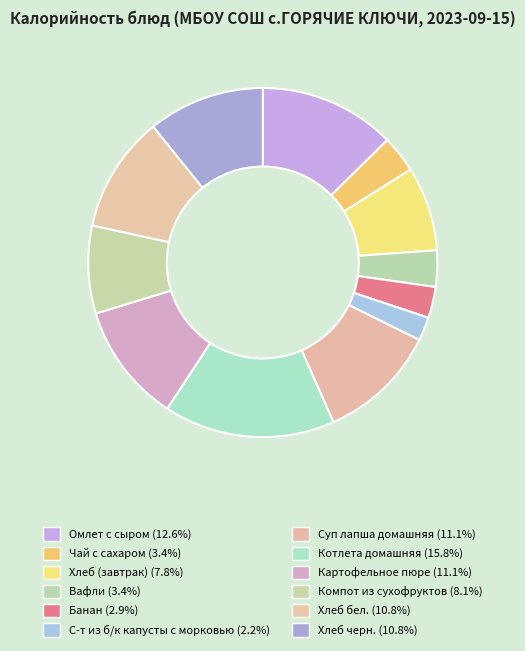

How much of the chart is everything except Банан?

97.1%